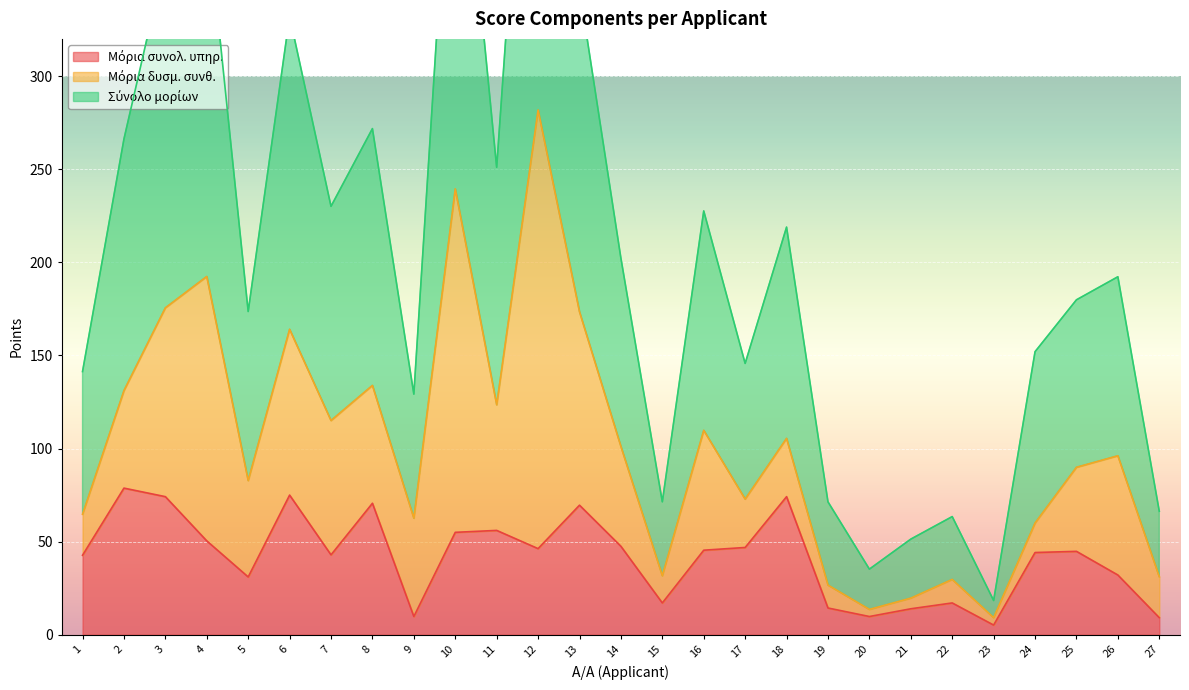

What is the difference between the maximum and minimum values in the Μόρια συνολ. υπηρ. series?

73.5